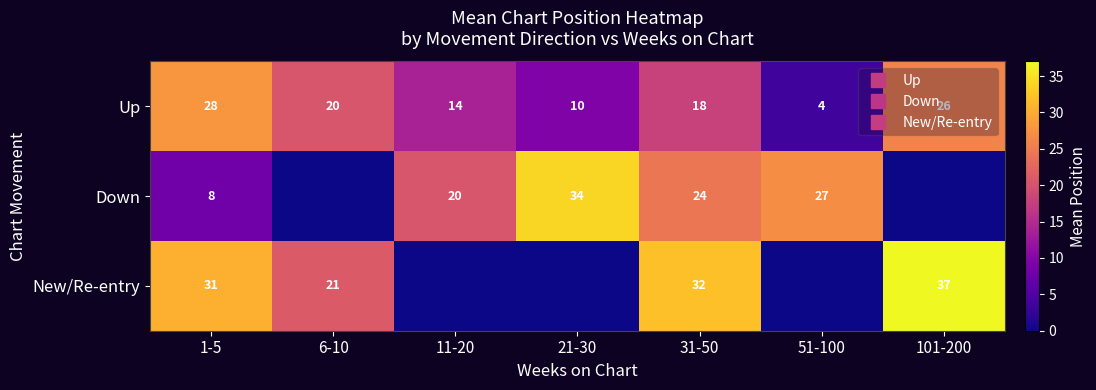

The New/Re-entry series shows 0.0 at 11-20. True or false?

True